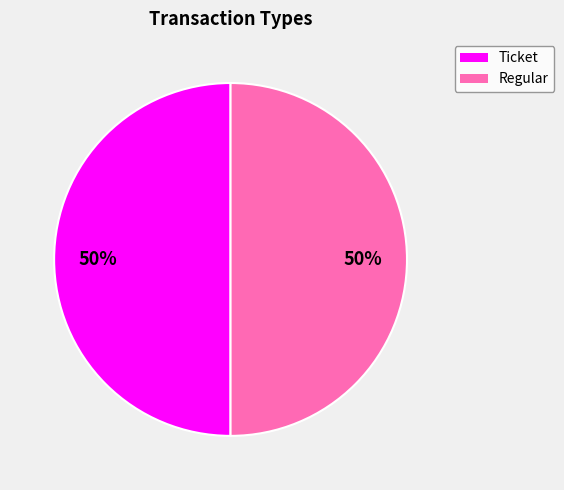

To the nearest percent, what is the average slice percentage?

50%